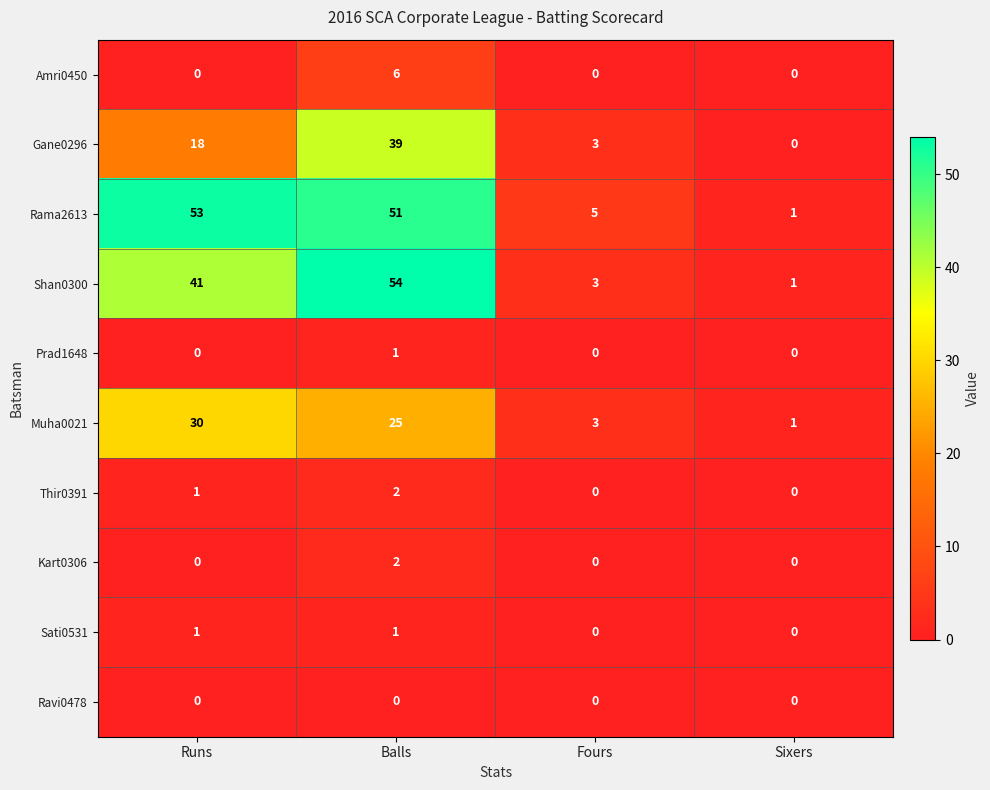

What is the sum of all Thir0391 values?

3